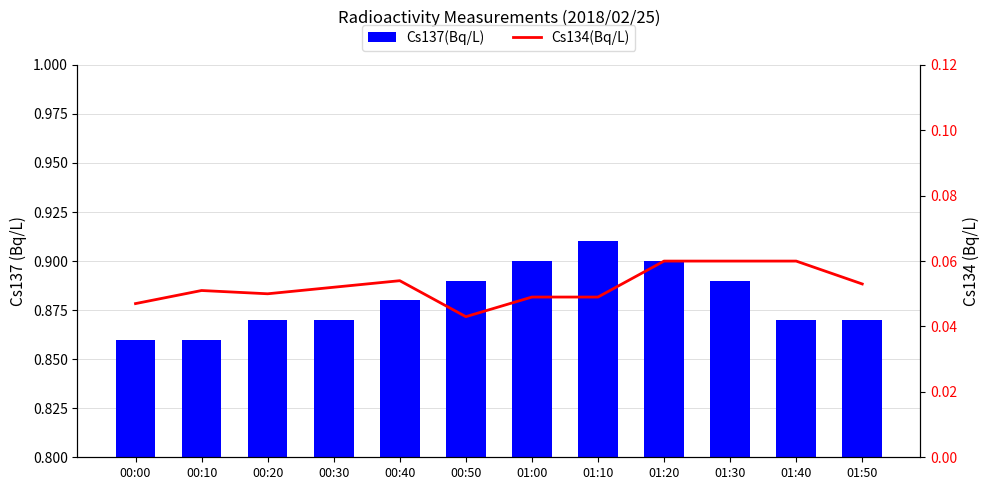

What is the highest value of the Cs134(Bq/L) series?

0.1